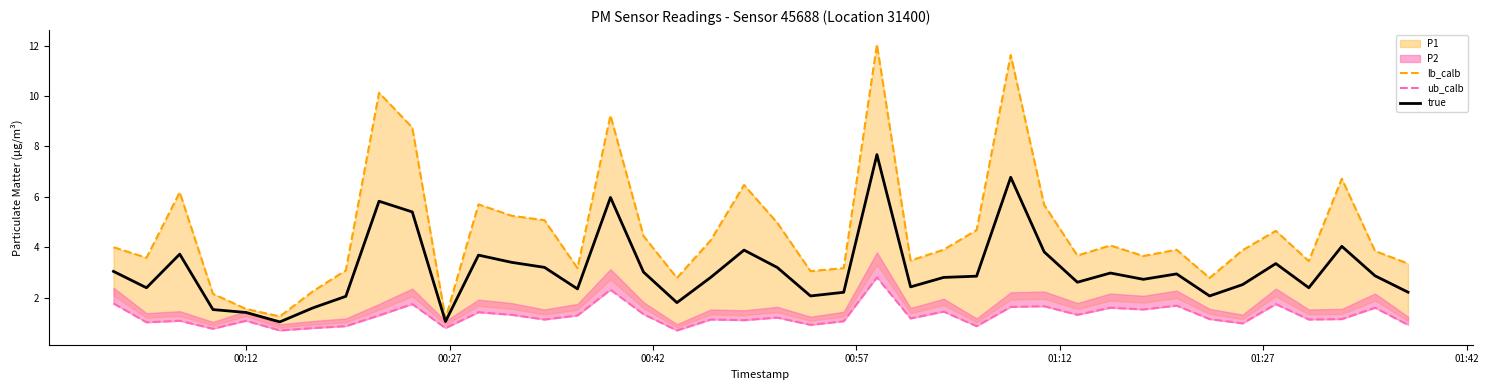

How many lines are shown in the chart?

3